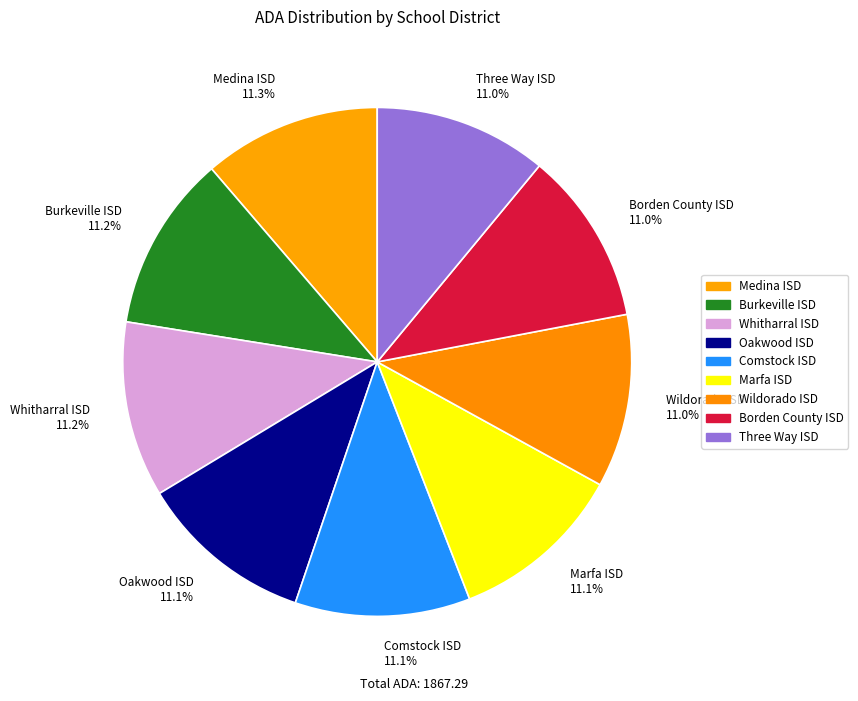

Is the sum of Three Way ISD and Whitharral ISD greater than half?

No